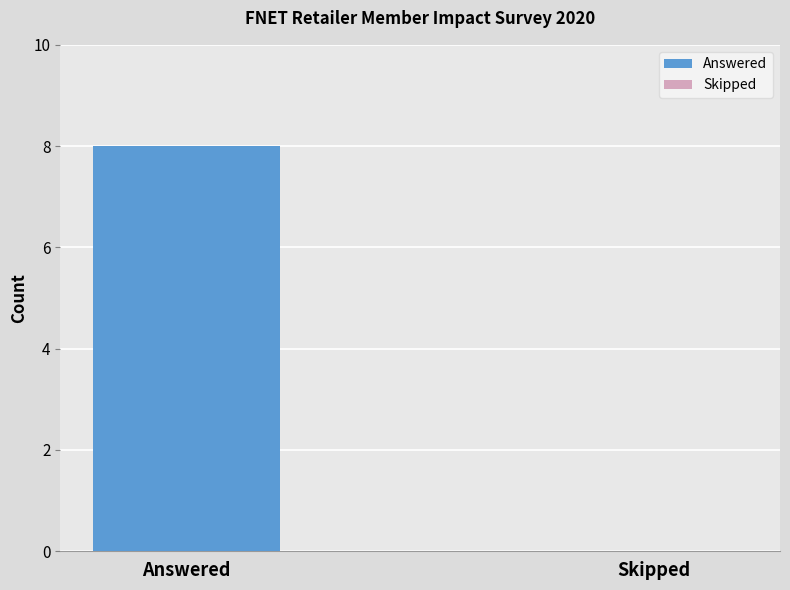

The value at Answered is 12. True or false?

False